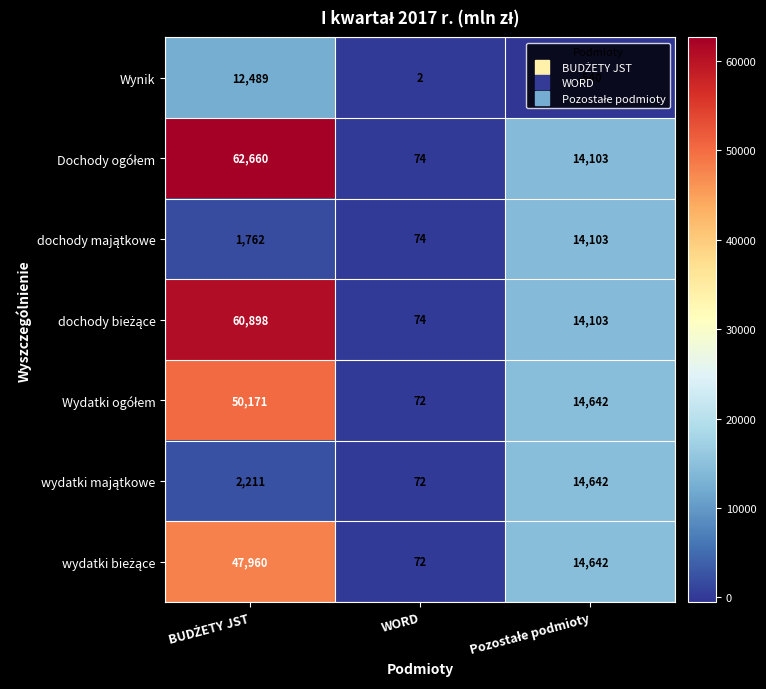

What is the difference between the maximum and minimum values in the Wynik series?

13029